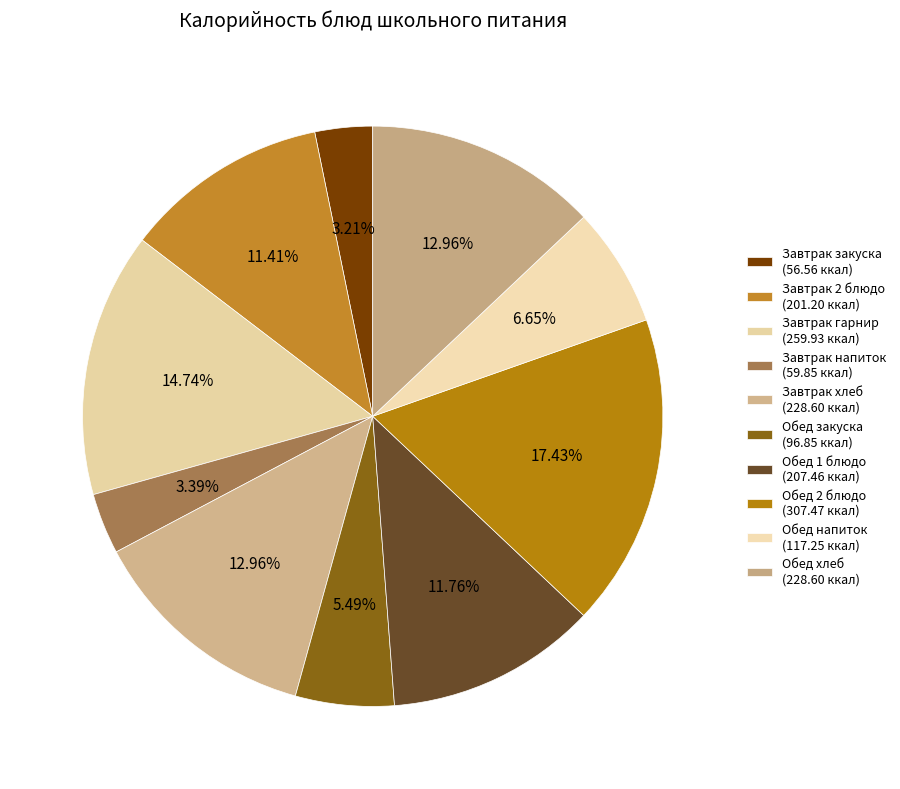

Count the number of slices in the pie.

10